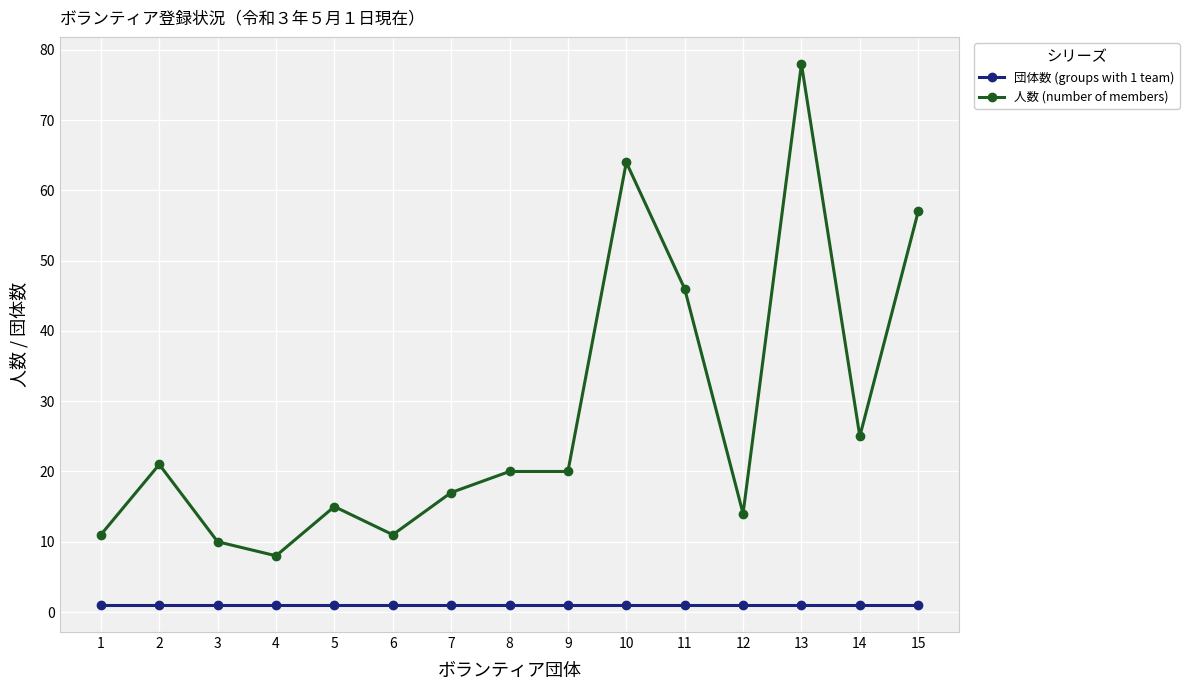

Is the value of 団体数 (groups with 1 team) at 7 greater than the value of 人数 (number of members) at 10?

No